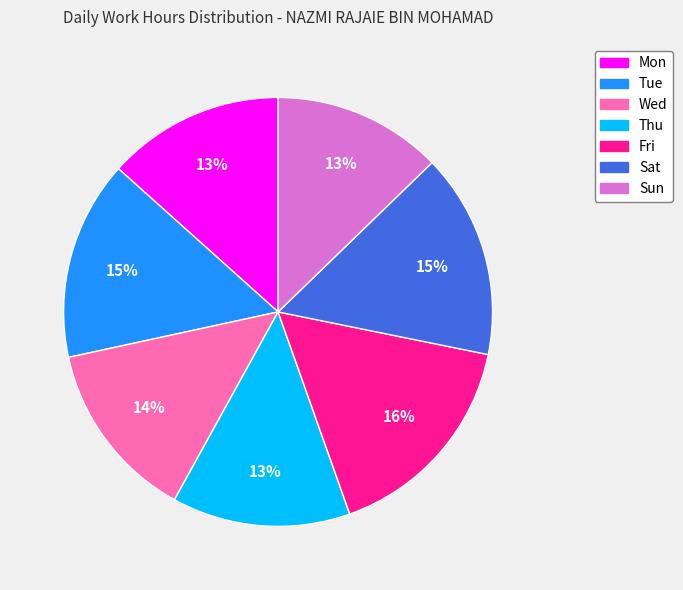

Which category has the biggest portion of the pie?

Fri